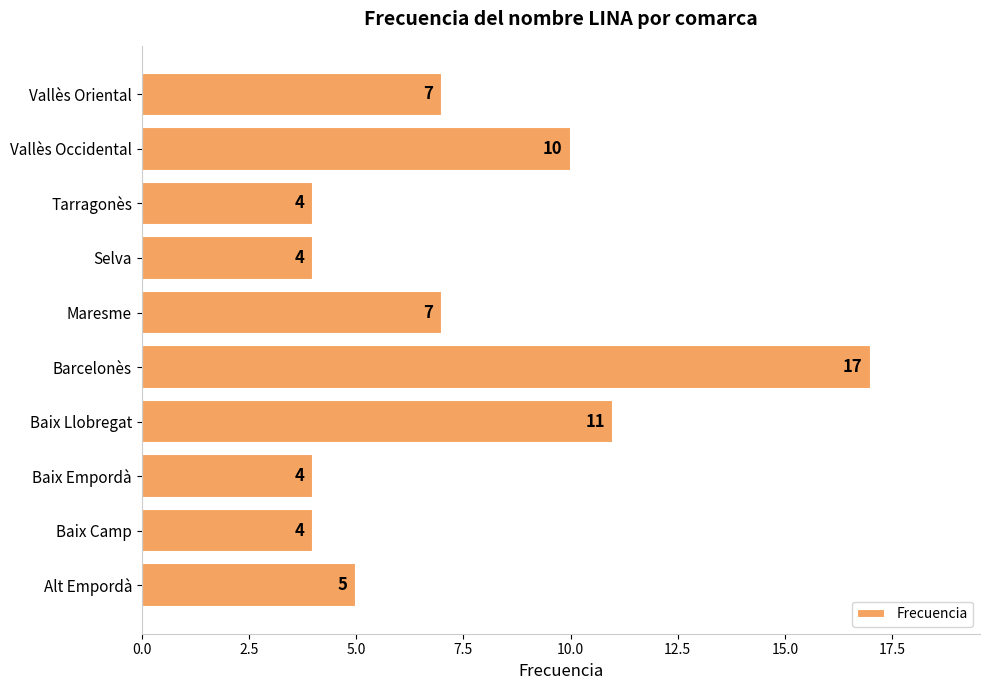

Does the chart contain any negative values?

No